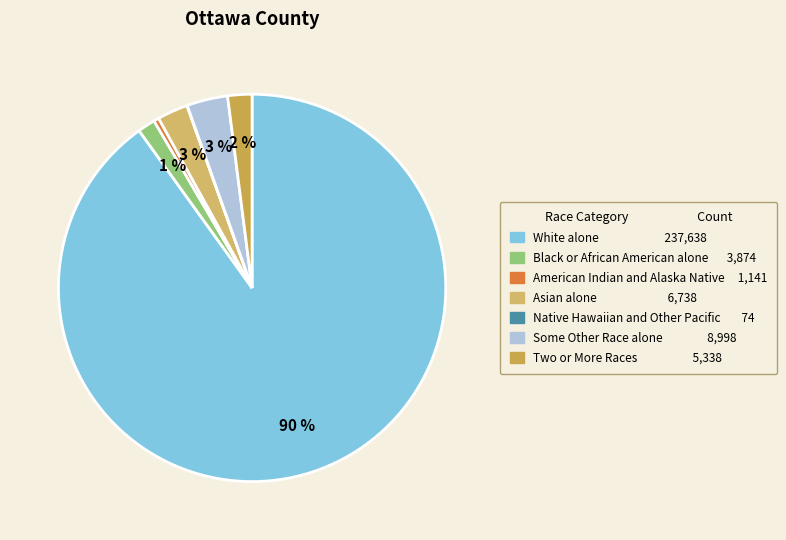

To the nearest percent, what is the difference between the Native Hawaiian and Other Pacific and Some Other Race alone slice percentages?

3%